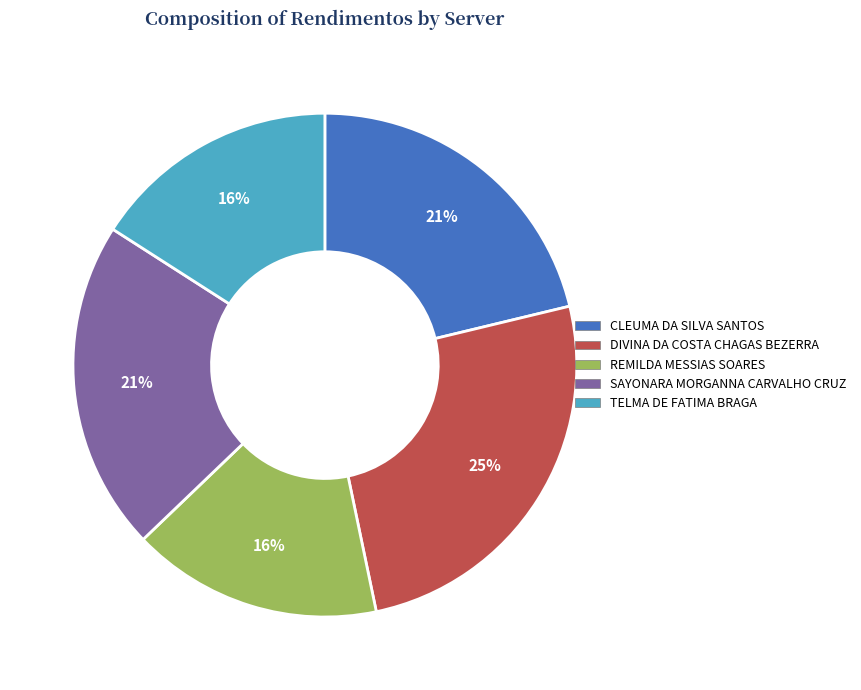

Which has a higher value, SAYONARA MORGANNA CARVALHO CRUZ or REMILDA MESSIAS SOARES?

SAYONARA MORGANNA CARVALHO CRUZ